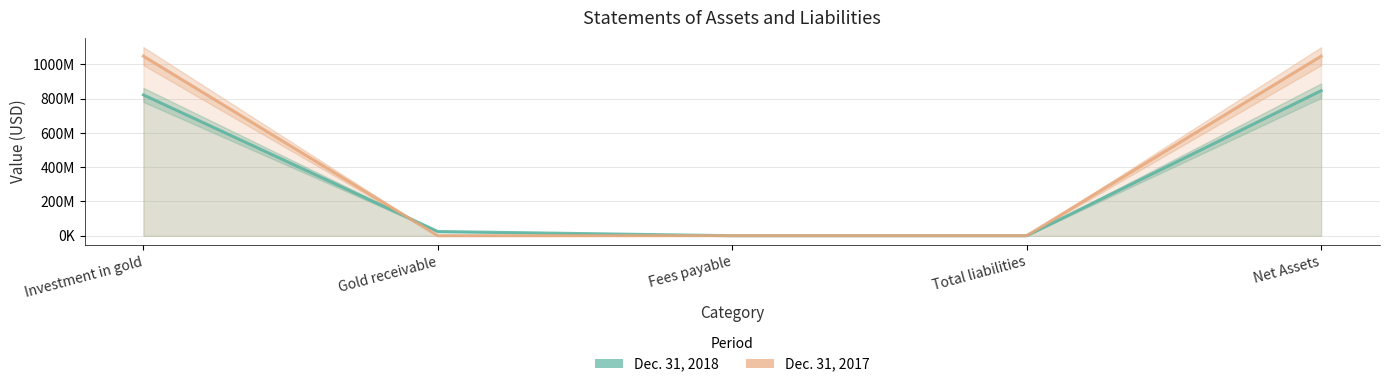

Rank the categories by Dec. 31, 2018 value from highest to lowest.

Net Assets, Investment in gold, Gold receivable, Fees payable, Total liabilities